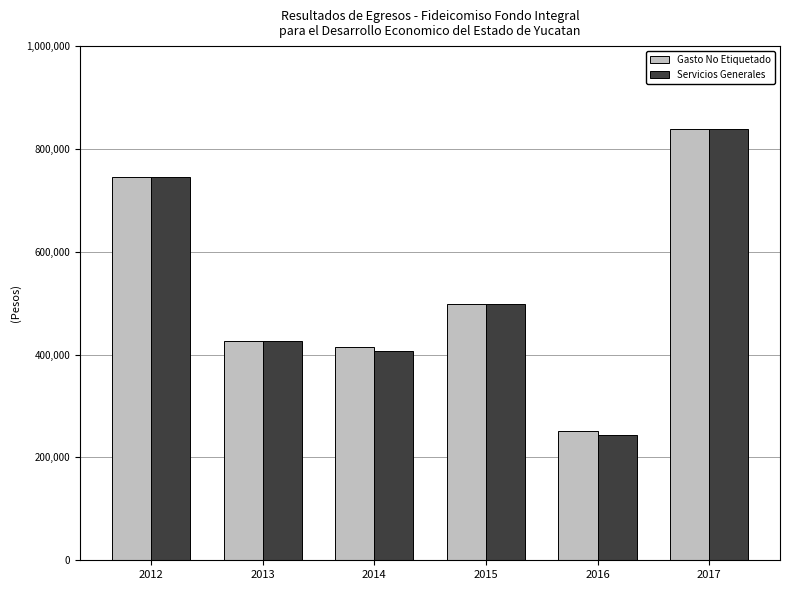

Between 2013 and 2016, which series saw the biggest shift?

Servicios Generales